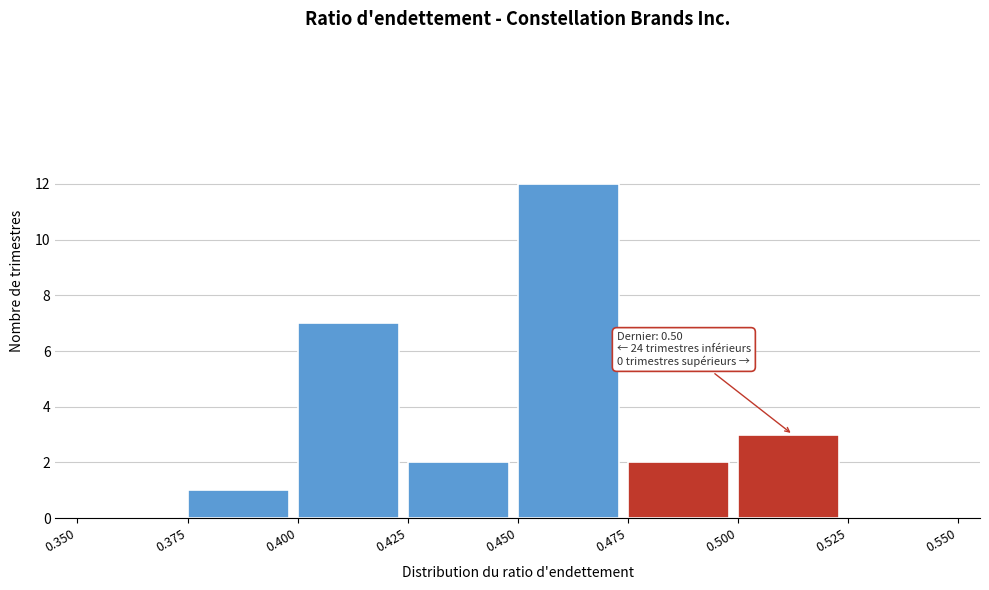

Which range on the x-axis has the tallest bar?

0.450 to 0.475